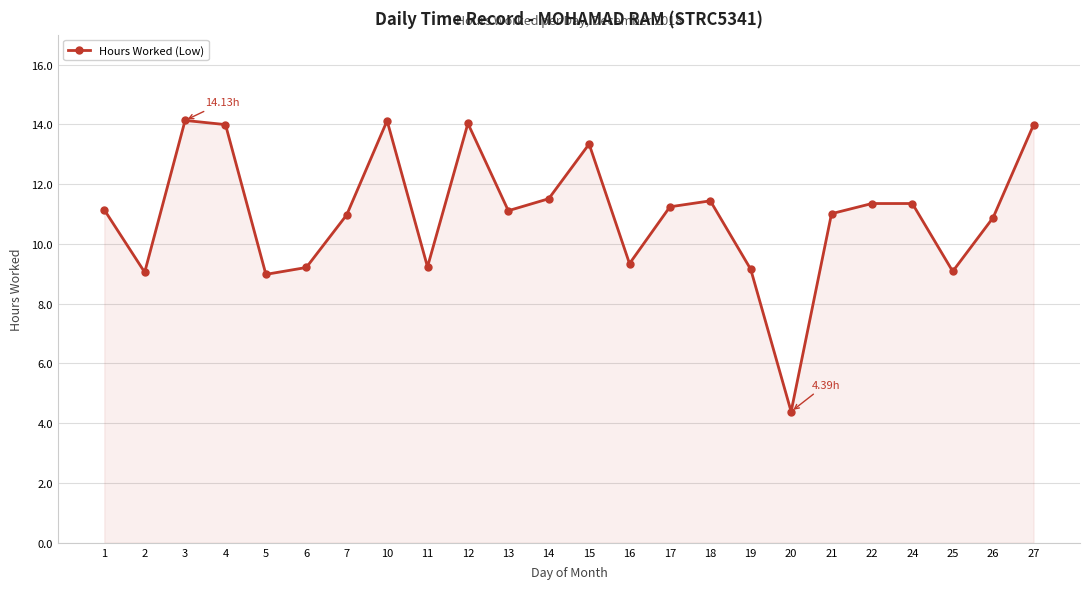

What is the difference between the maximum and minimum values?

9.7